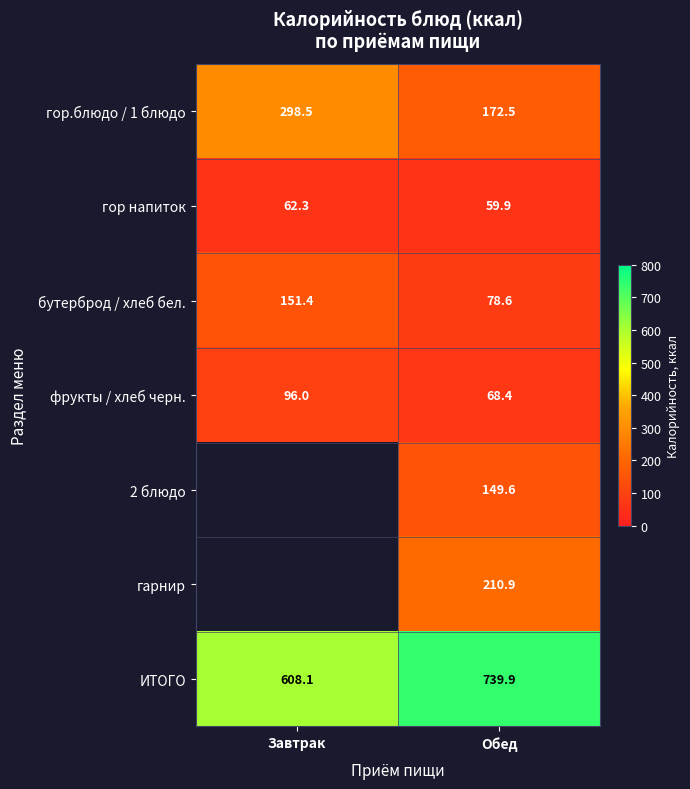

Which label corresponds to the smallest value in the chart?

Завтрак